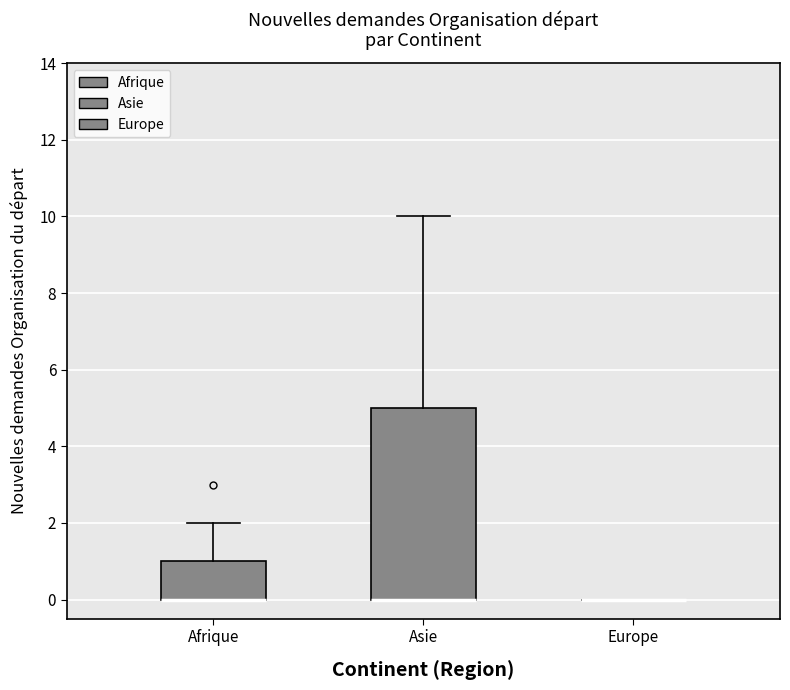

Reading left to right, transcribe this box plot: for each box, give where its median line is, the range the box spans, and where its two whiskers end, as read against the y-axis. The values are not printed on the chart, so give them approximately, as read against the axis.

Afrique: median 0 (drawn on the box's lower edge), box 0 to 1, whiskers 0 to 2
Asie: median 0 (drawn on the box's lower edge), box 0 to 5, whiskers 0 to 10
Europe: box collapsed to a line at 0, whiskers 0 to 0